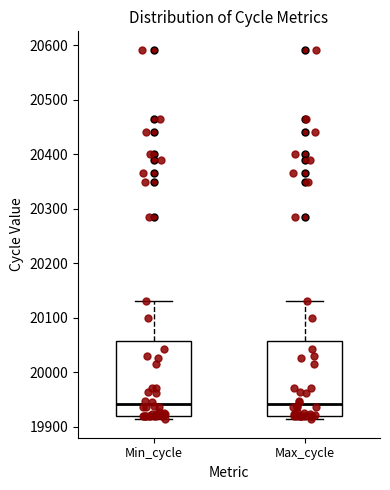

Reading left to right, read every box against the y-axis: the position of its median line, the range the box covers, and the ends of its whiskers. The values are not printed on the chart, so give them approximately, as read against the axis.

Min_cycle: median 19940, box 19920 to 20060, whiskers 19910 to 20130
Max_cycle: median 19940, box 19920 to 20060, whiskers 19910 to 20130